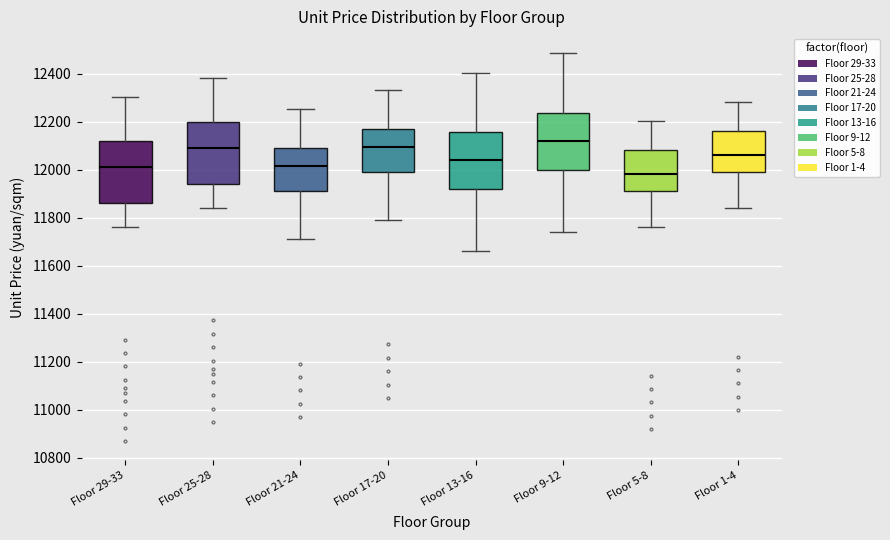

Reading left to right, read every box against the y-axis: the position of its median line, the range the box covers, and the ends of its whiskers. The values are not printed on the chart, so give them approximately, as read against the axis.

Floor 29-33: median 12000, box 11860 to 12120, whiskers 11760 to 12300
Floor 25-28: median 12080, box 11940 to 12200, whiskers 11840 to 12380
Floor 21-24: median 12020, box 11900 to 12100, whiskers 11720 to 12260
Floor 17-20: median 12100, box 11980 to 12180, whiskers 11800 to 12340
Floor 13-16: median 12040, box 11920 to 12160, whiskers 11660 to 12400
Floor 9-12: median 12120, box 12000 to 12240, whiskers 11740 to 12480
Floor 5-8: median 11980, box 11900 to 12080, whiskers 11760 to 12200
Floor 1-4: median 12060, box 11980 to 12160, whiskers 11840 to 12280